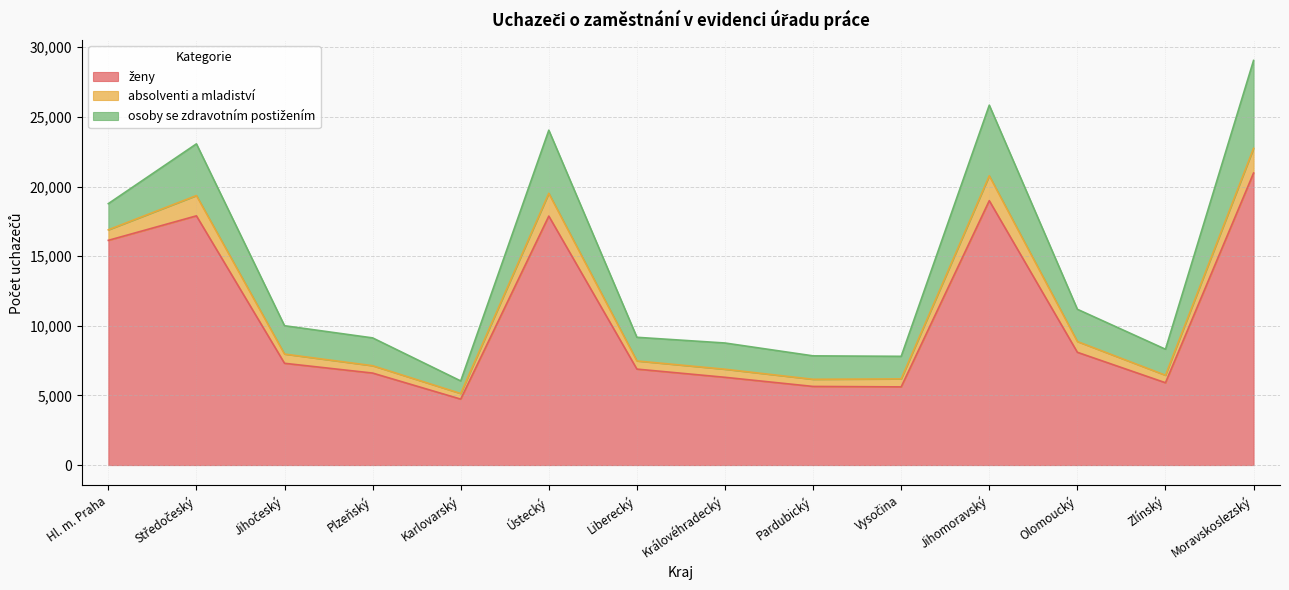

True or false: osoby se zdravotním postižením has a value of 6310 at Moravskoslezský.

True